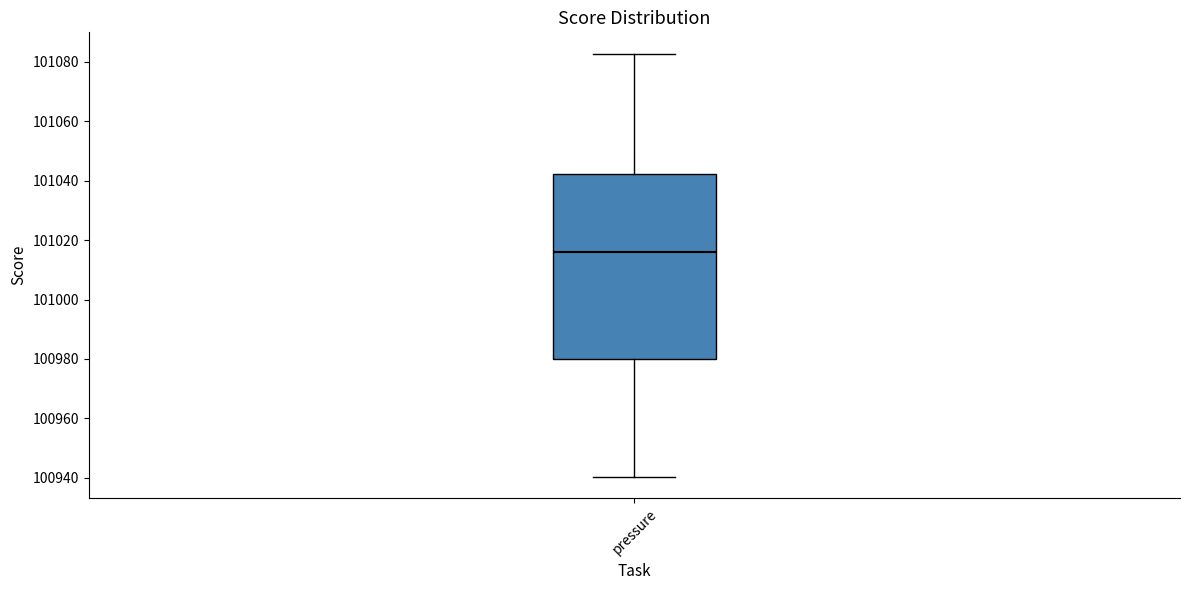

Transcribe this box plot: give where the median line is, the range the box spans, and where the two whiskers end, as read against the y-axis. The values are not printed on the chart, so give them approximately, as read against the axis.

median 101016, box 100980 to 101042, whiskers 100940 to 101082